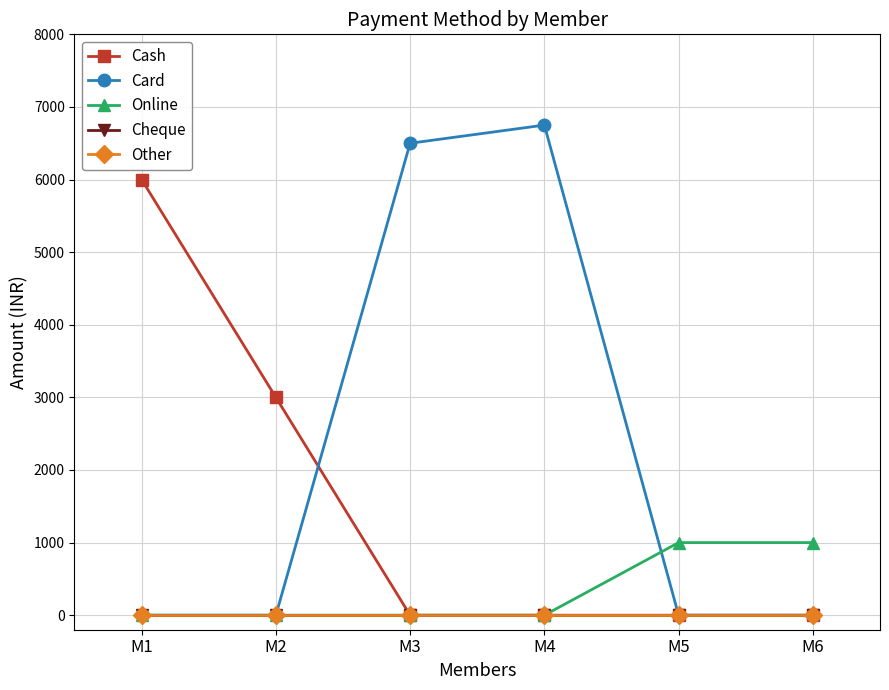

How many Online values are between 0 and 1000?

6